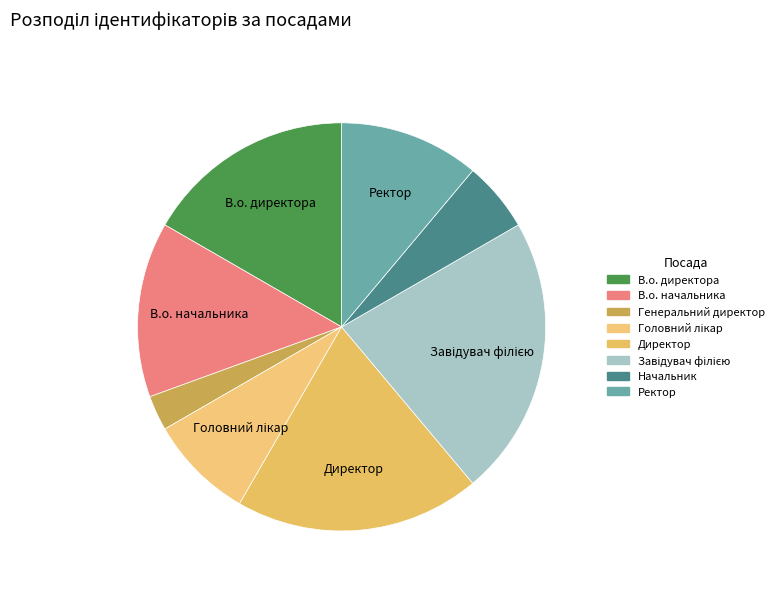

Which slice is the largest?

Завідувач філією